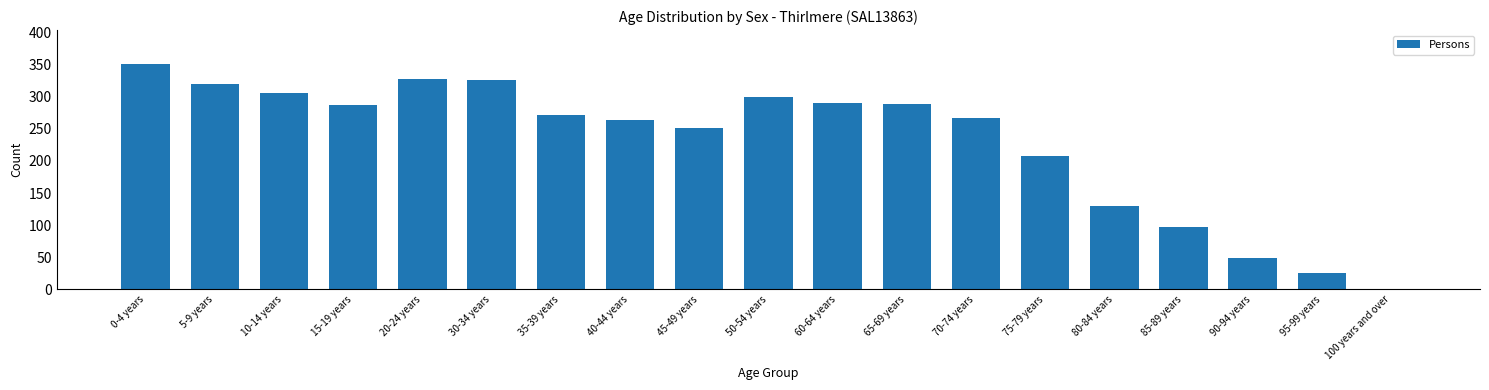

True or false: the data shows 26 at 95-99 years.

True